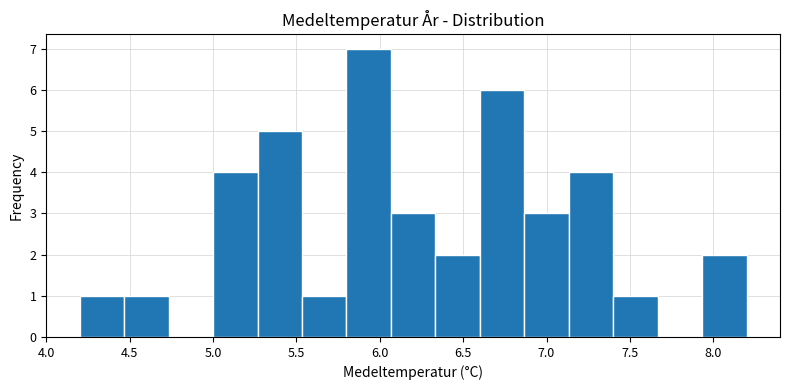

Reading left to right, transcribe this chart: for each bar, give the range it covers on the x-axis and its height. Neither the bar edges nor the heights are printed on the chart, so give them approximately, as read against the axes.

4.20 to 4.45: 1
4.45 to 4.75: 1
4.75 to 5.00: 0
5.00 to 5.25: 4
5.25 to 5.55: 5
5.55 to 5.80: 1
5.80 to 6.05: 7
6.05 to 6.35: 3
6.35 to 6.60: 2
6.60 to 6.85: 6
6.85 to 7.15: 3
7.15 to 7.40: 4
7.40 to 7.65: 1
7.65 to 7.95: 0
7.95 to 8.20: 2